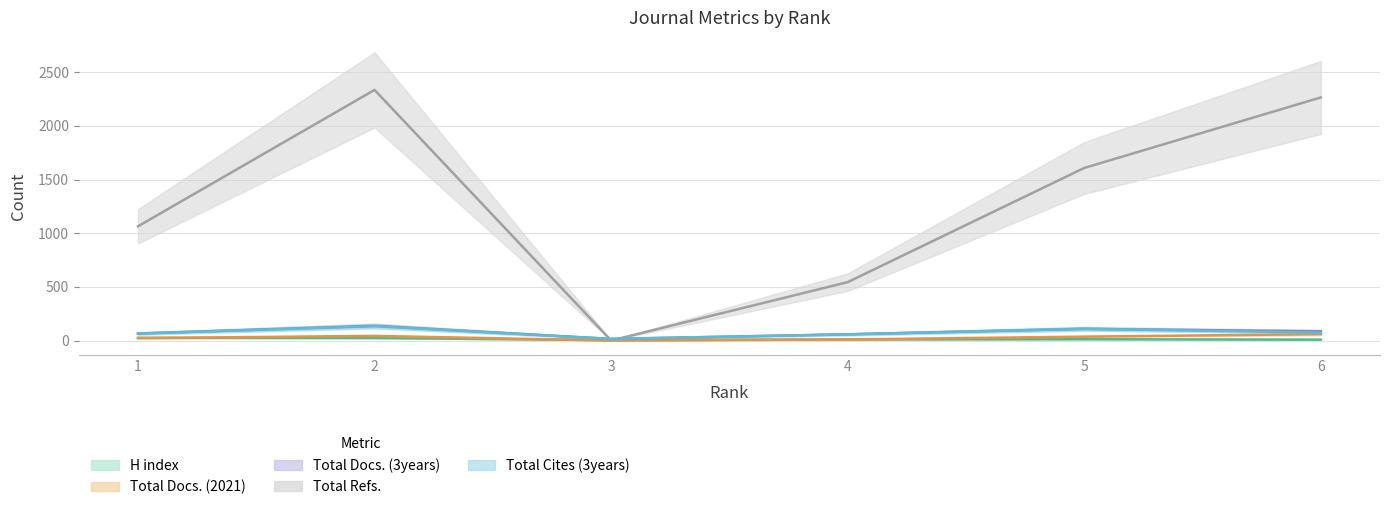

What is the difference between the Total Docs. (2021) values at 3 and 5?

36